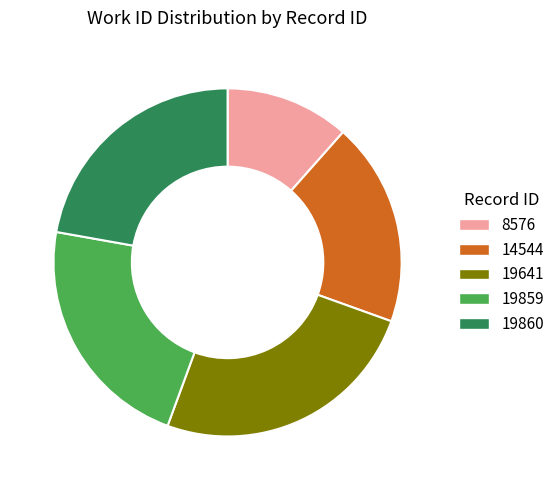

What is the smallest slice in the pie chart?

8576